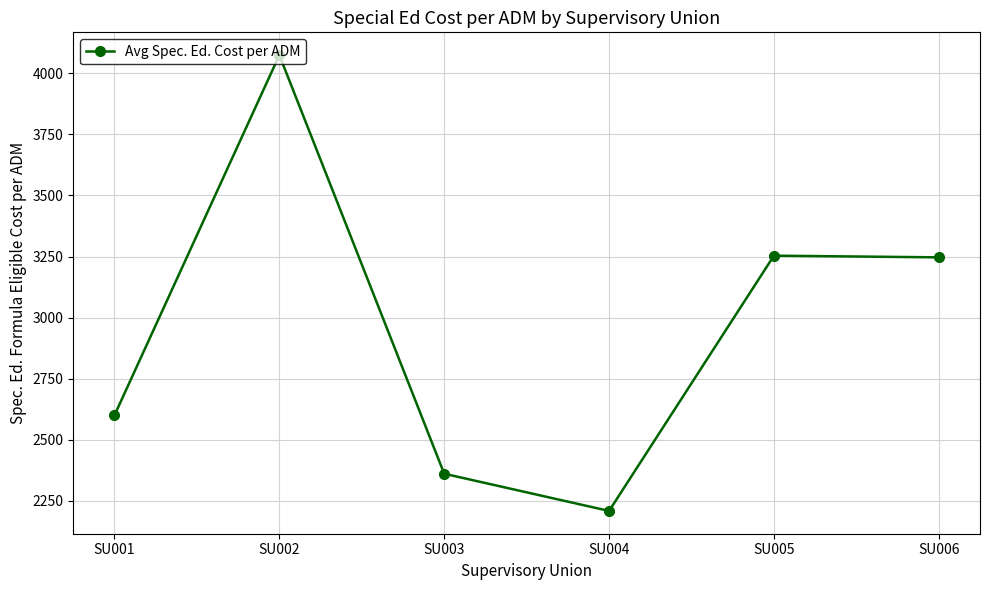

What is the value of the 3rd point from the left?

2361.0